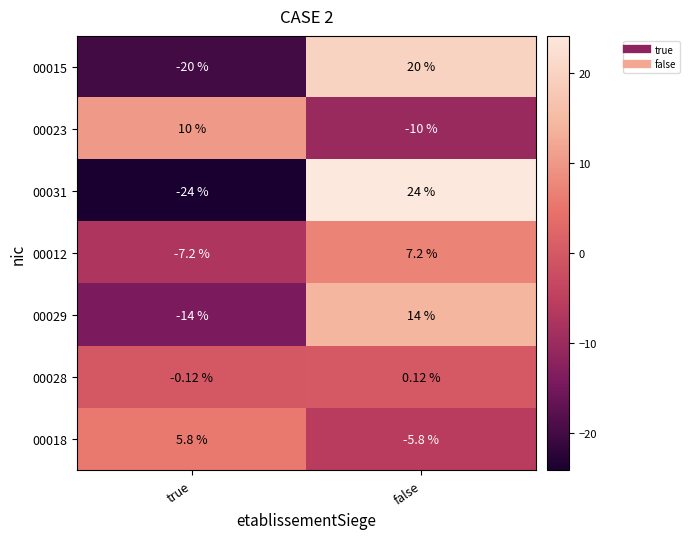

Where is 00031 nearest to the value 0?

true